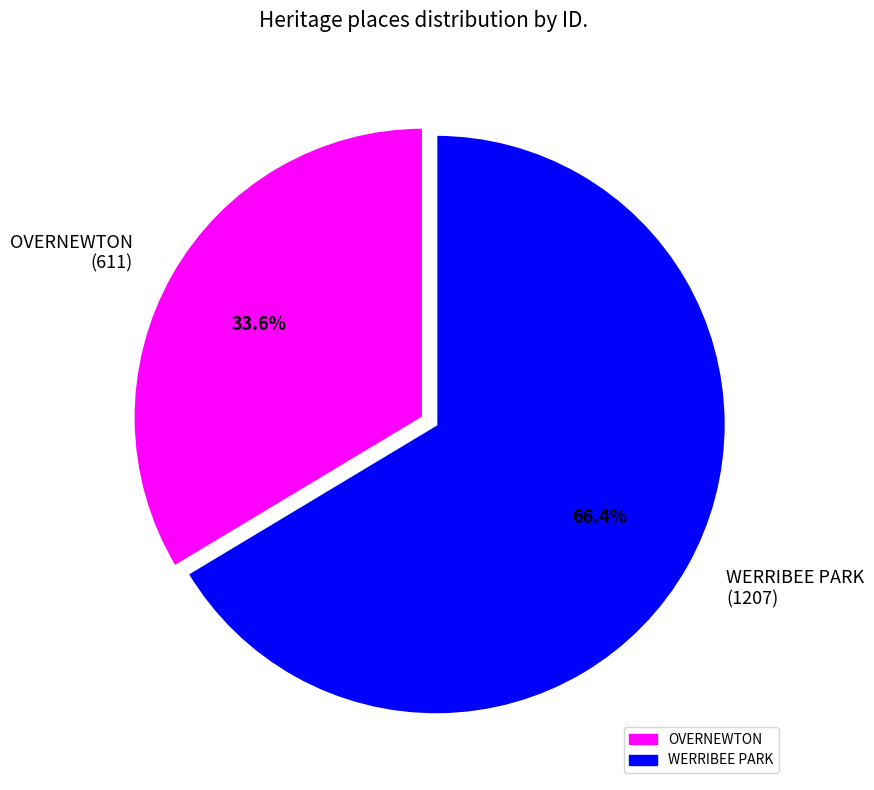

Which category has the biggest portion of the pie?

WERRIBEE PARK